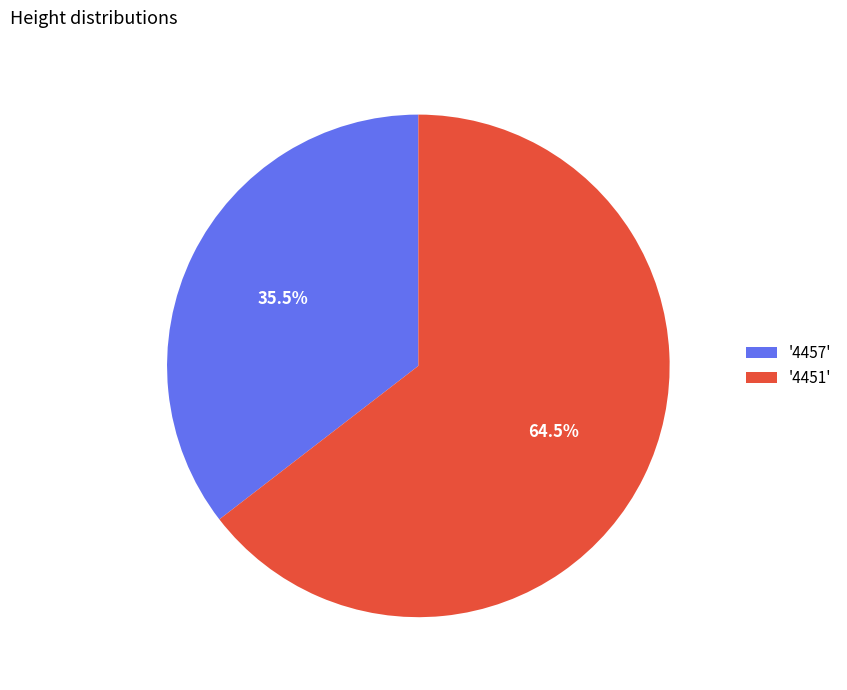

Is '4451' the majority of the pie?

Yes